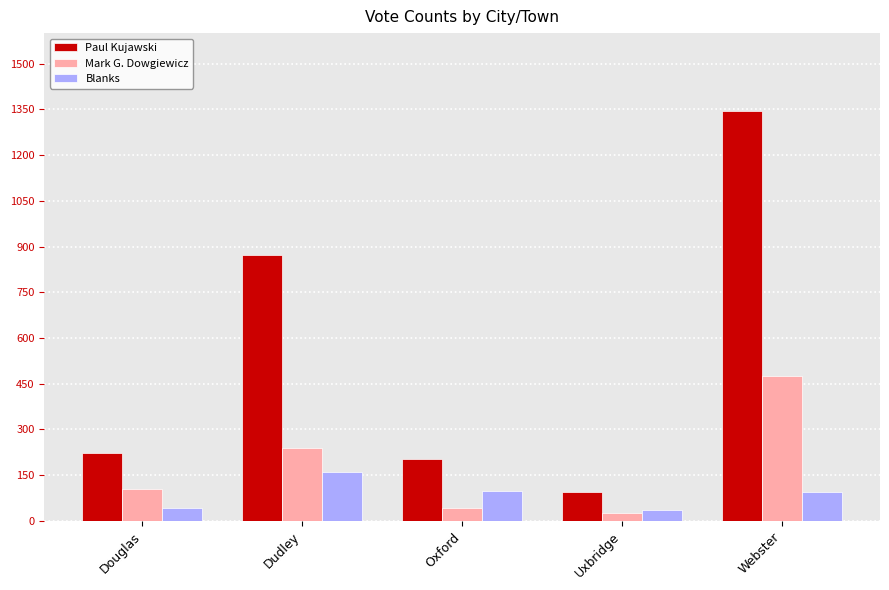

What is the difference between the maximum and minimum values in the Blanks series?

122